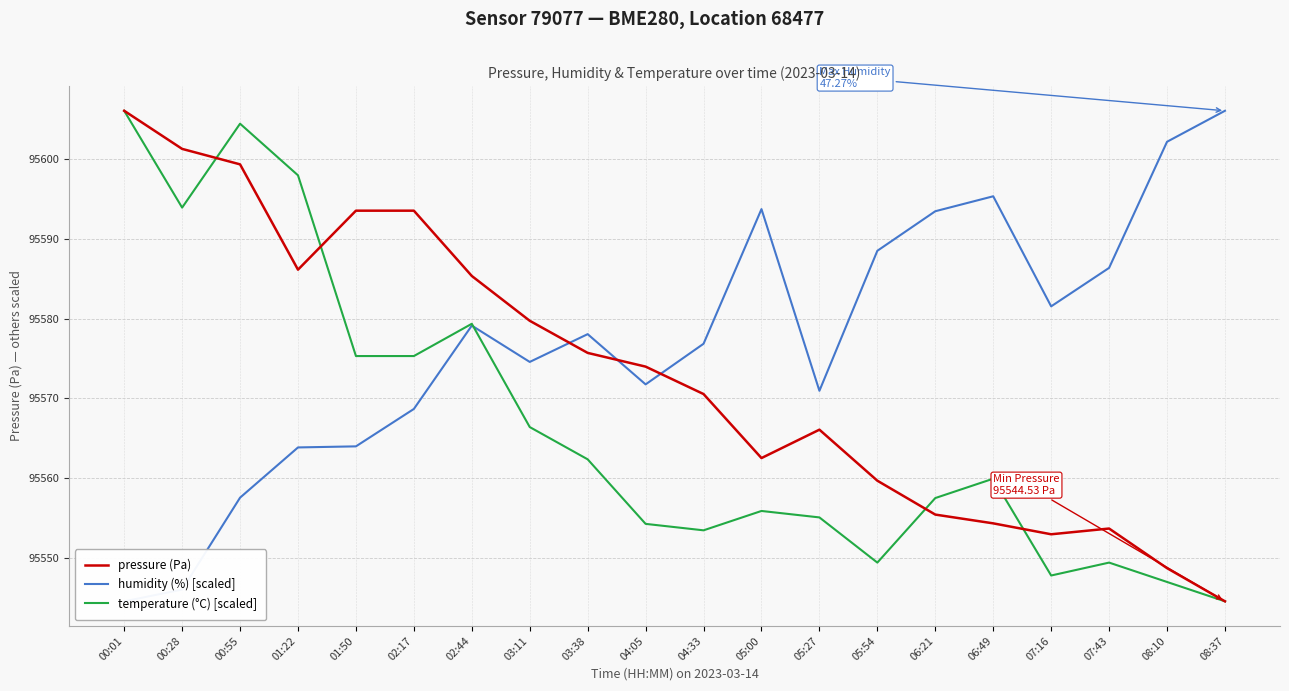

Where is the first local minimum for pressure (Pa)?

01:22